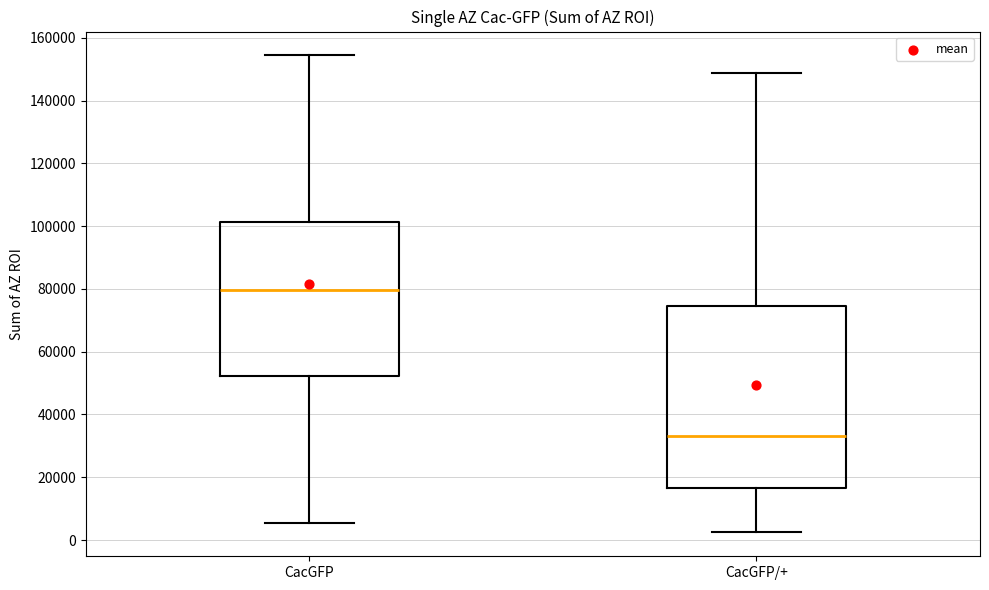

Reading left to right, read every box against the y-axis: the position of its median line, the range the box covers, and the ends of its whiskers. The values are not printed on the chart, so give them approximately, as read against the axis.

CacGFP: median 80000, box 52000 to 102000, whiskers 6000 to 154000
CacGFP/+: median 34000, box 16000 to 74000, whiskers 2000 to 148000